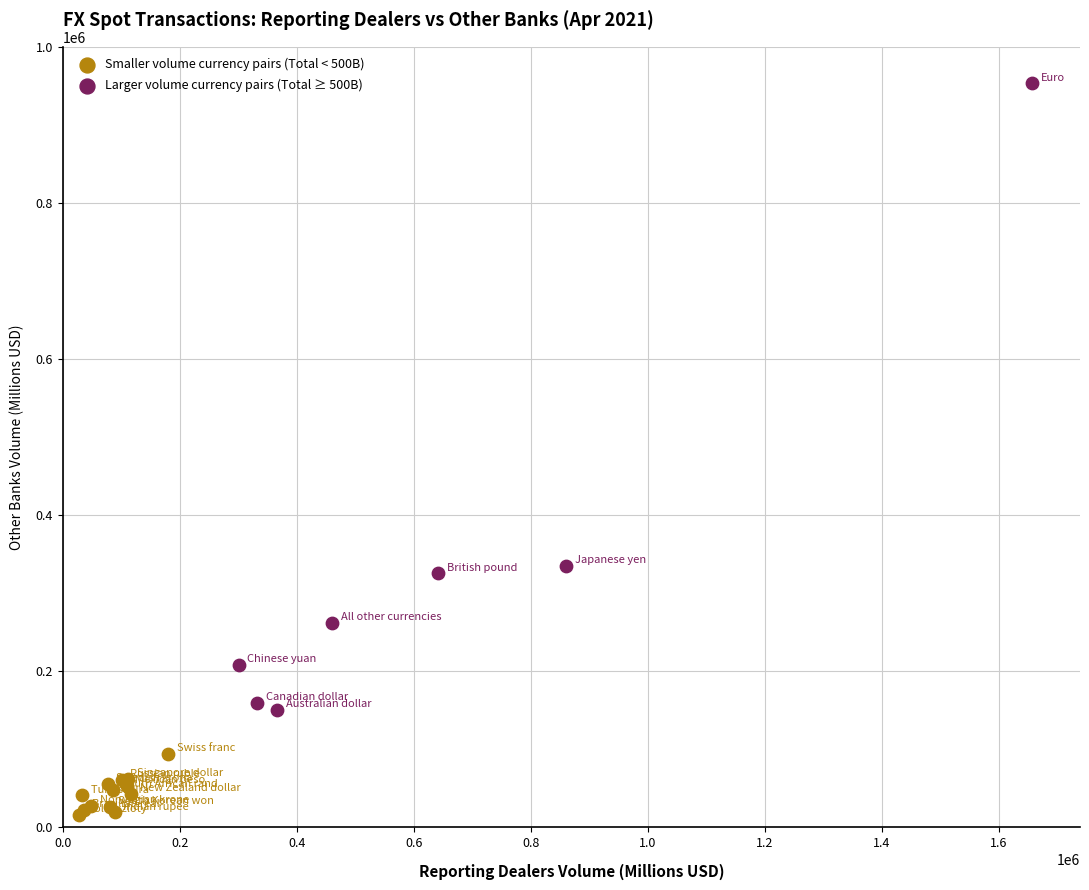

Which series reaches the maximum Y coordinate?

Larger volume currency pairs (Total ≥ 500B)